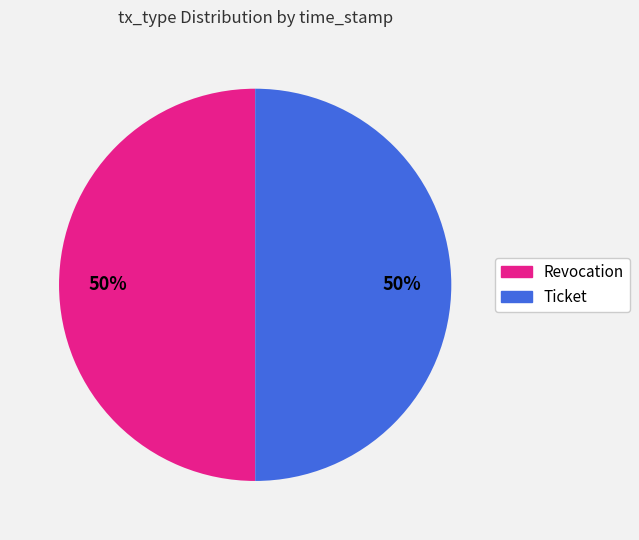

To the nearest percent, what is the average slice percentage?

50%